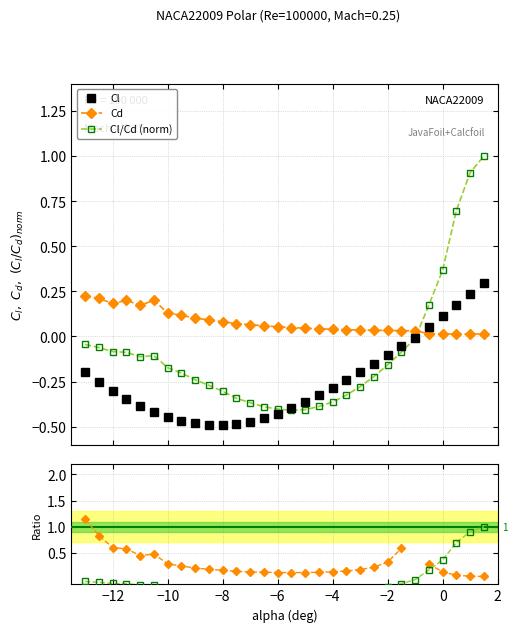

What is the greatest value displayed?

1.1